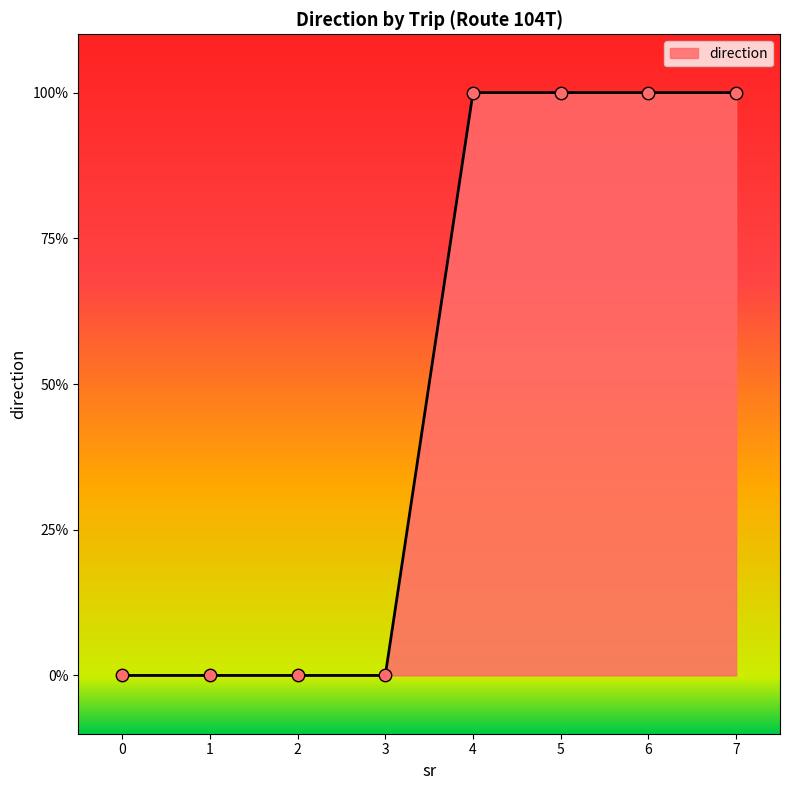

What is the change in value from 0 to 4?

+1